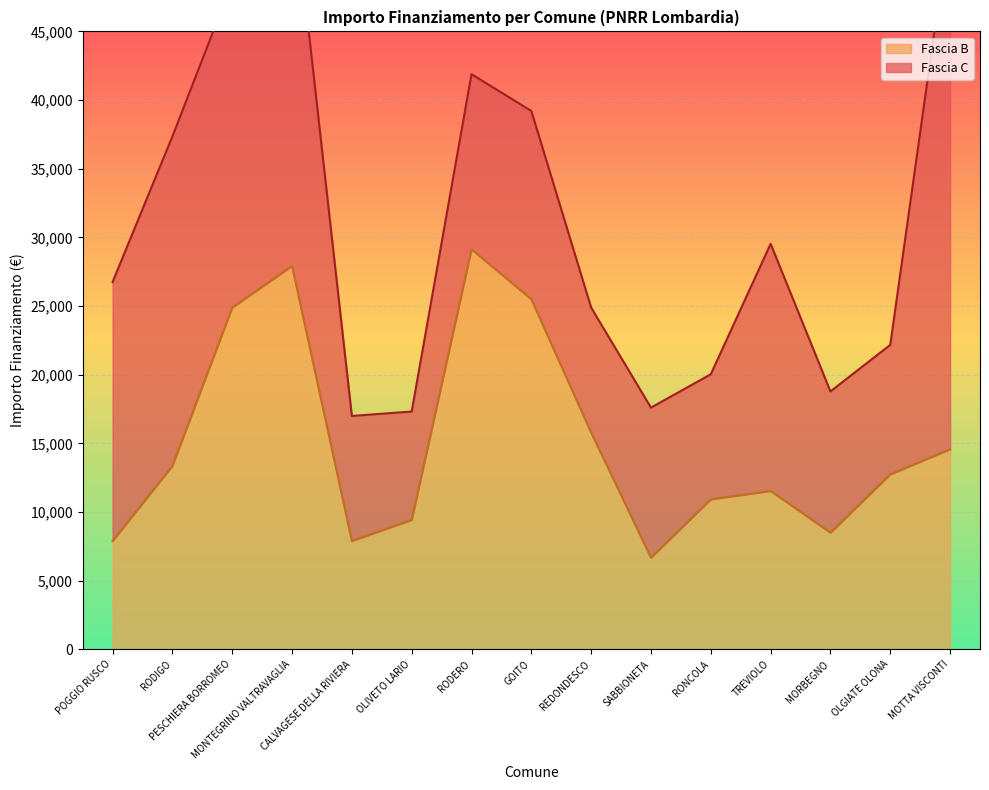

Rank the categories by value from lowest to highest.

SABBIONETA, POGGIO RUSCO, CALVAGESE DELLA RIVIERA, MORBEGNO, OLIVETO LARIO, RONCOLA, TREVIOLO, OLGIATE OLONA, RODIGO, MOTTA VISCONTI, REDONDESCO, PESCHIERA BORROMEO, GOITO, MONTEGRINO VALTRAVAGLIA, RODERO